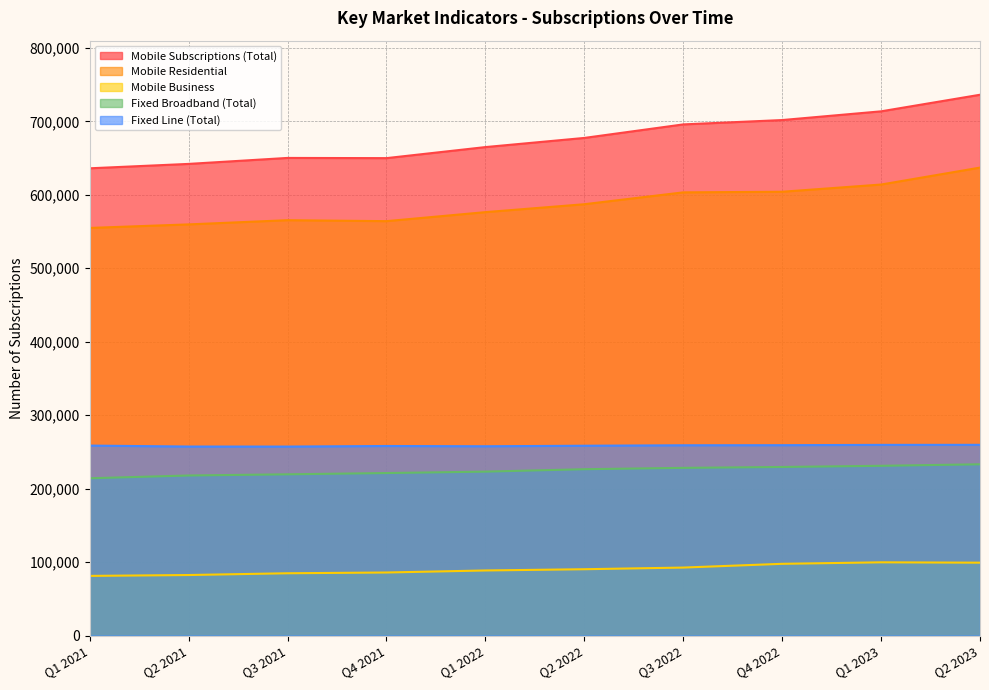

Rank the series by their maximum value, from lowest to highest.

Mobile Business, Fixed Broadband (Total), Fixed Line (Total), Mobile Residential, Mobile Subscriptions (Total)